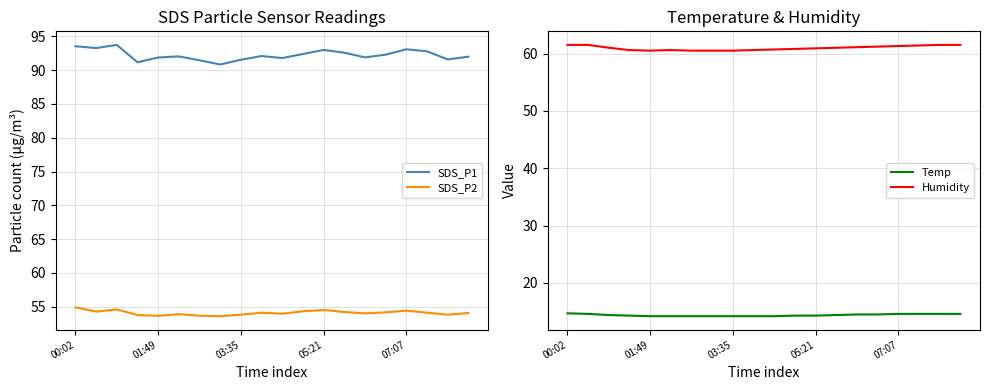

What is the sum of the Temp values at 10 and 13?

28.6